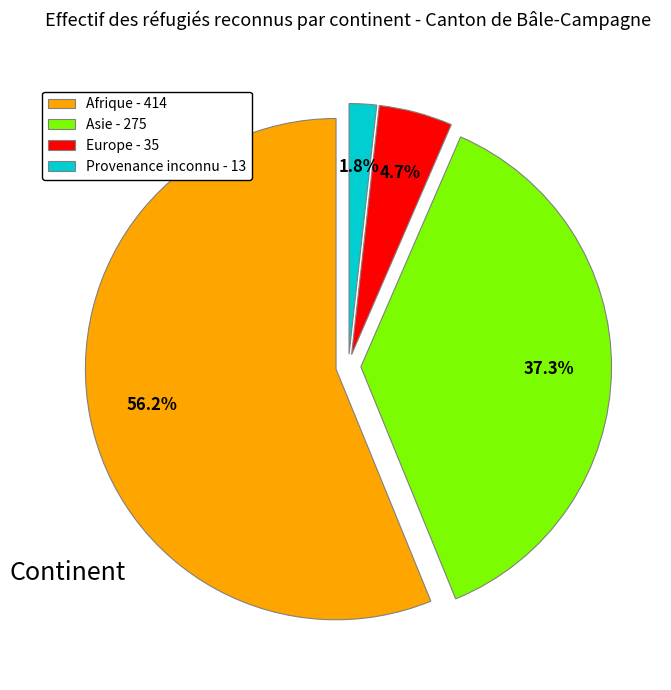

How many segments does this pie chart have?

4